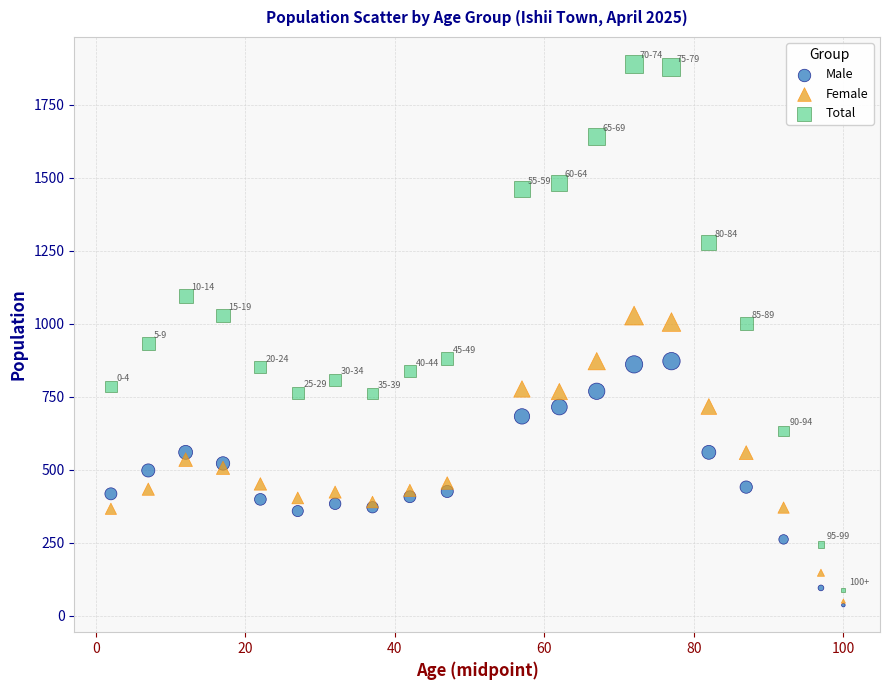

What are all the series names shown in the legend?

Male, Female, Total